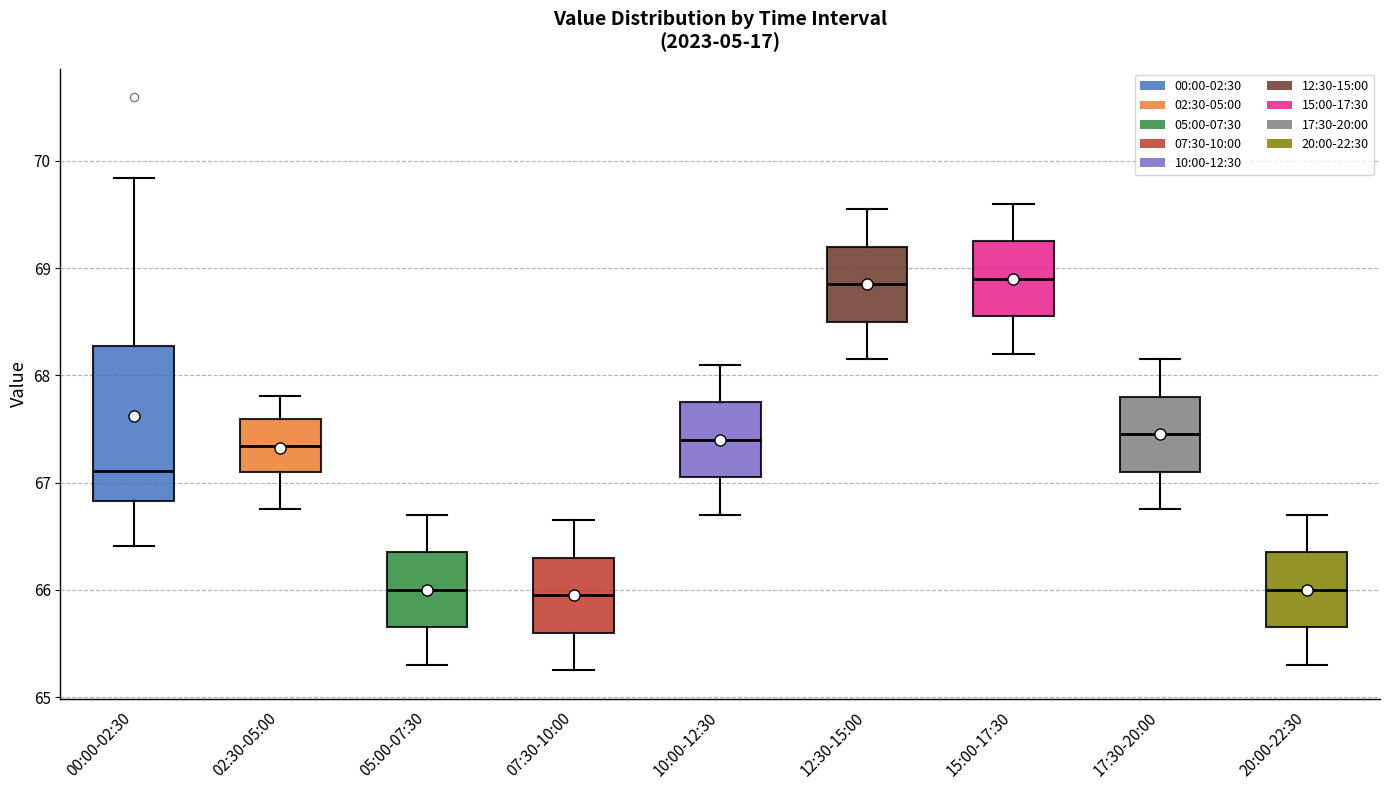

Comparing the boxes themselves (not the whiskers), which one is the tallest?

00:00-02:30